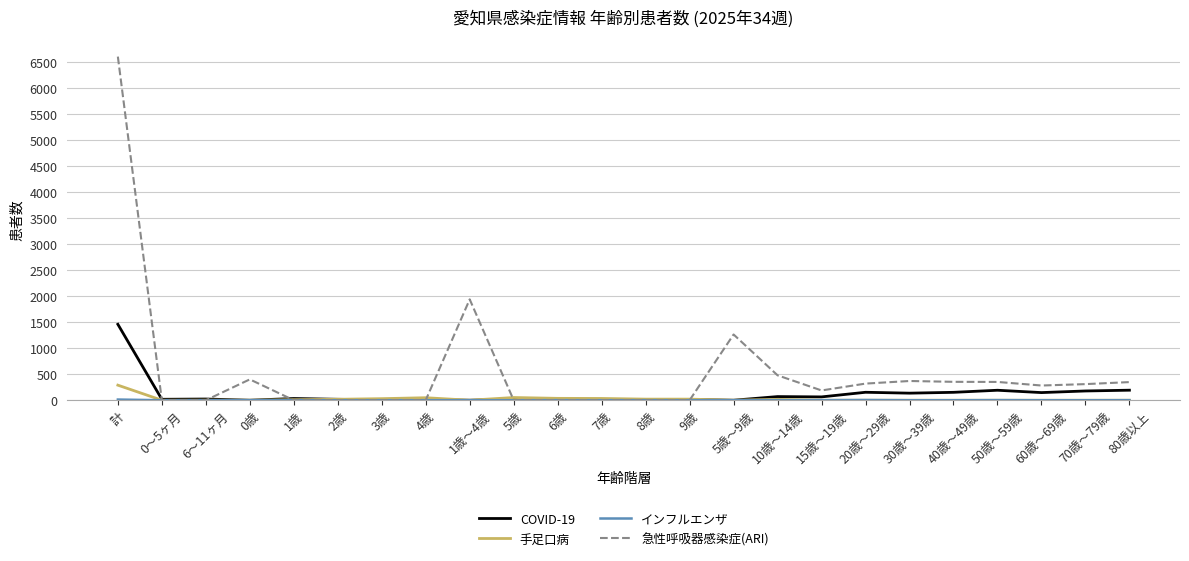

Which category has the highest value in the COVID-19 series?

計